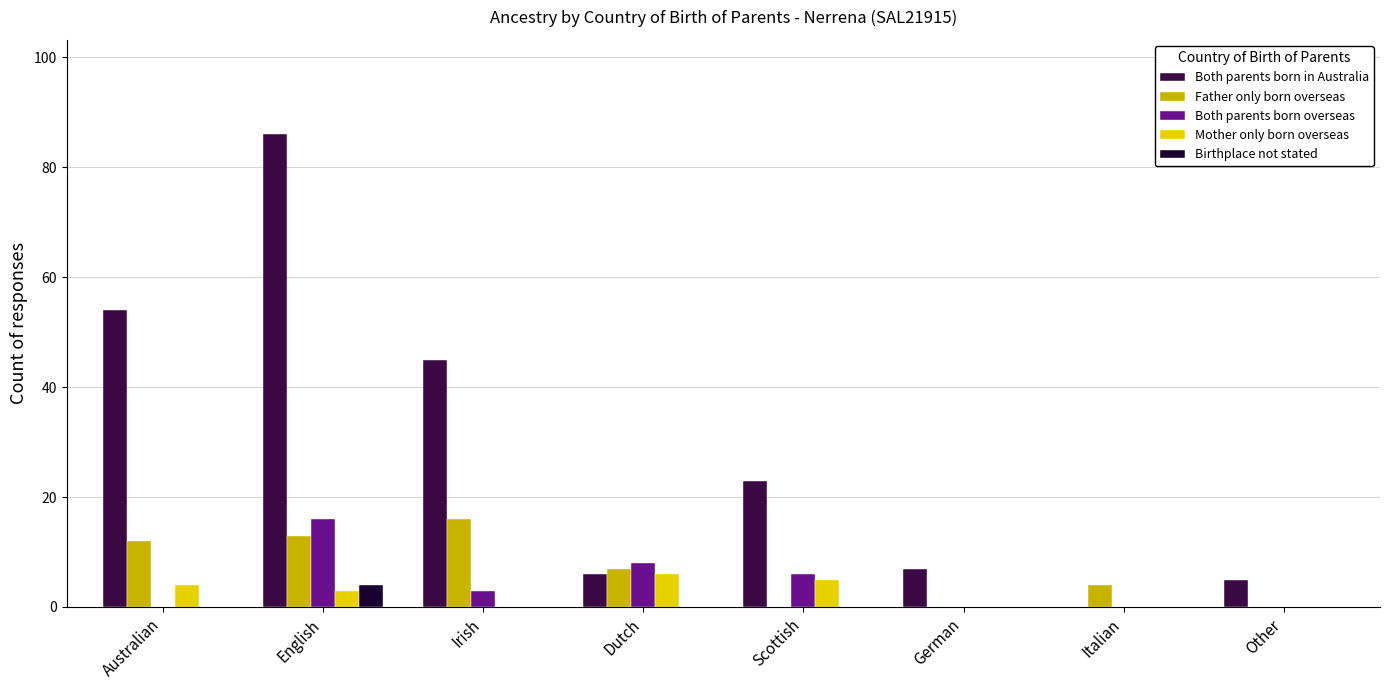

Which series has the largest total across all categories?

Both parents born in Australia